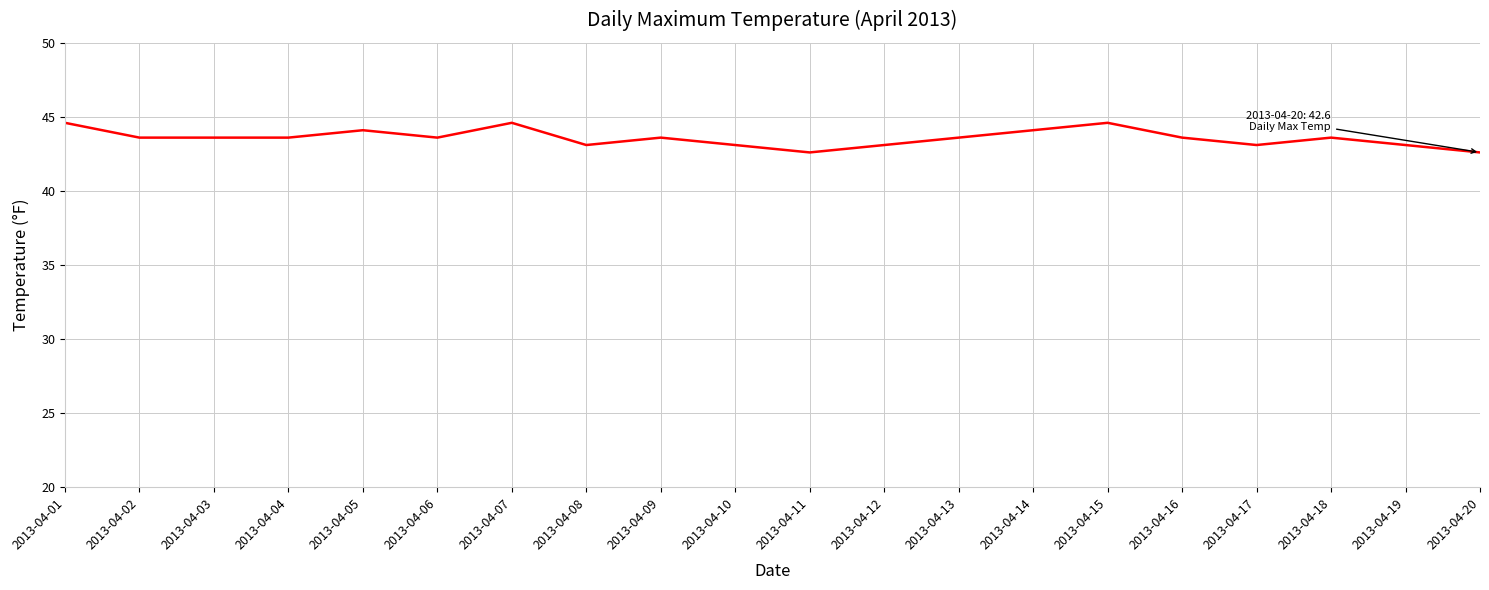

What is the smallest value displayed?

42.6